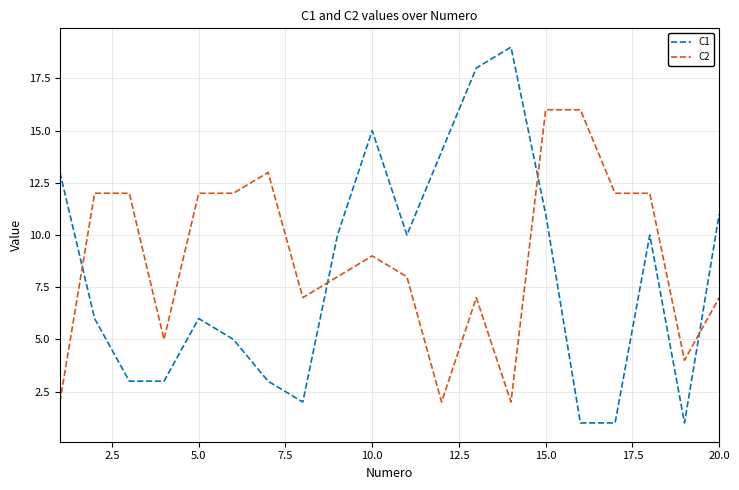

What are all the series names shown in the legend?

C1, C2